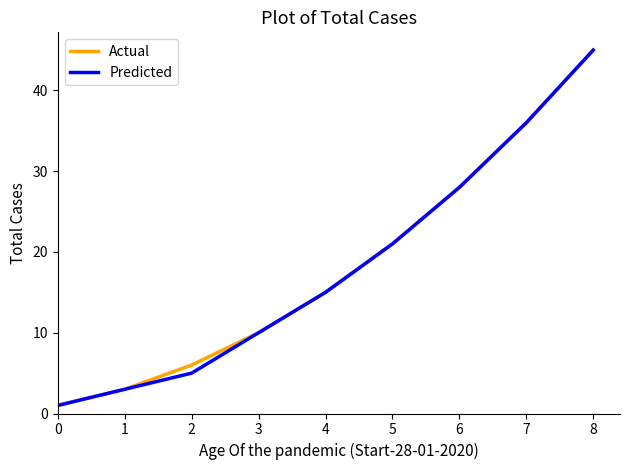

What is the difference between the Predicted values at 0 and 7?

35